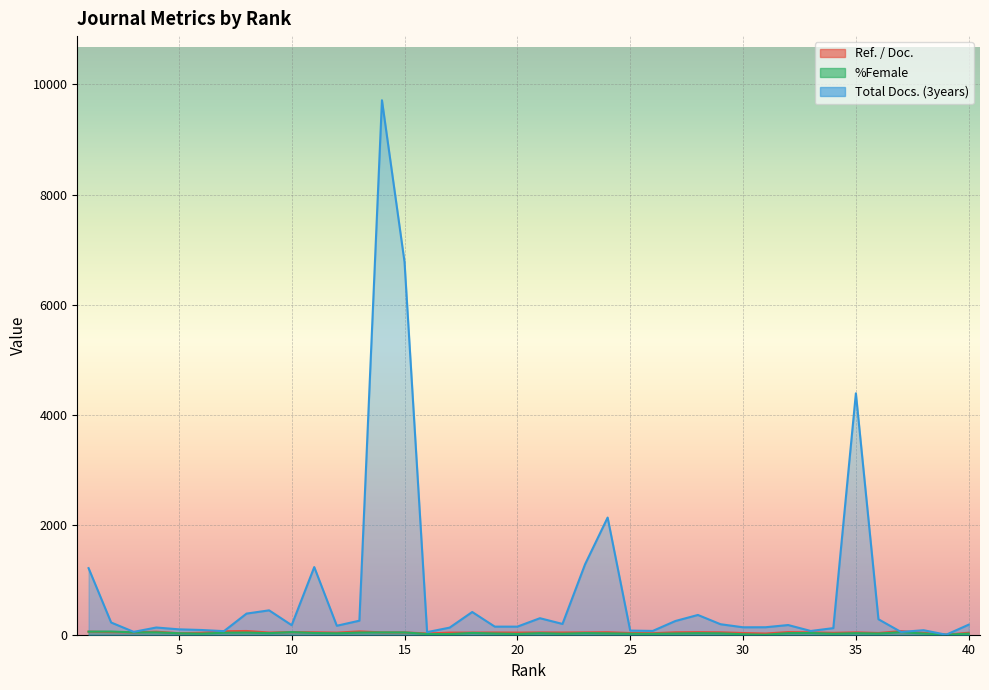

How many interior local valleys does the %Female series have?

11